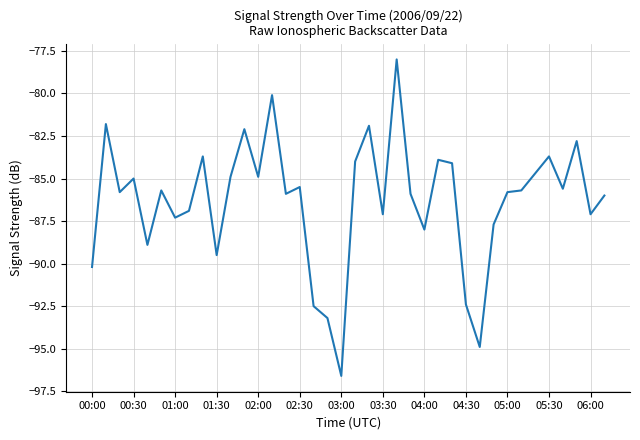

What is the smallest value displayed?

-96.6